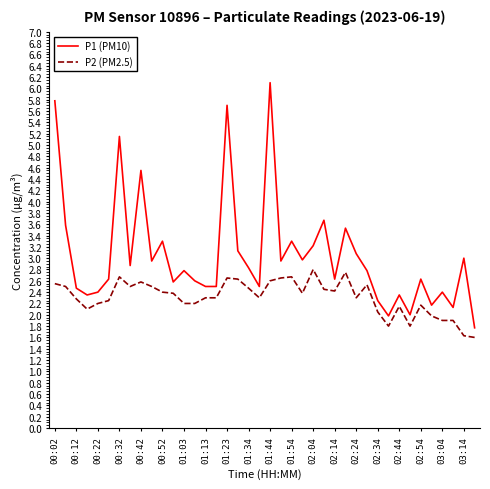

List the series in order of their overall mean, lowest first.

P2 (PM2.5), P1 (PM10)